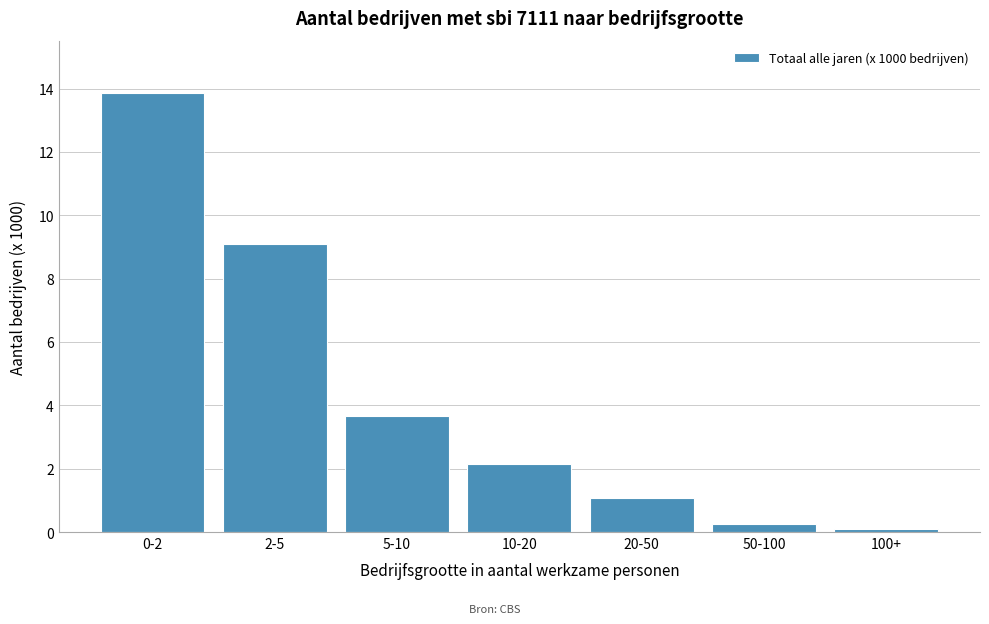

Is it true that the value at 20-50 is 1.1?

True